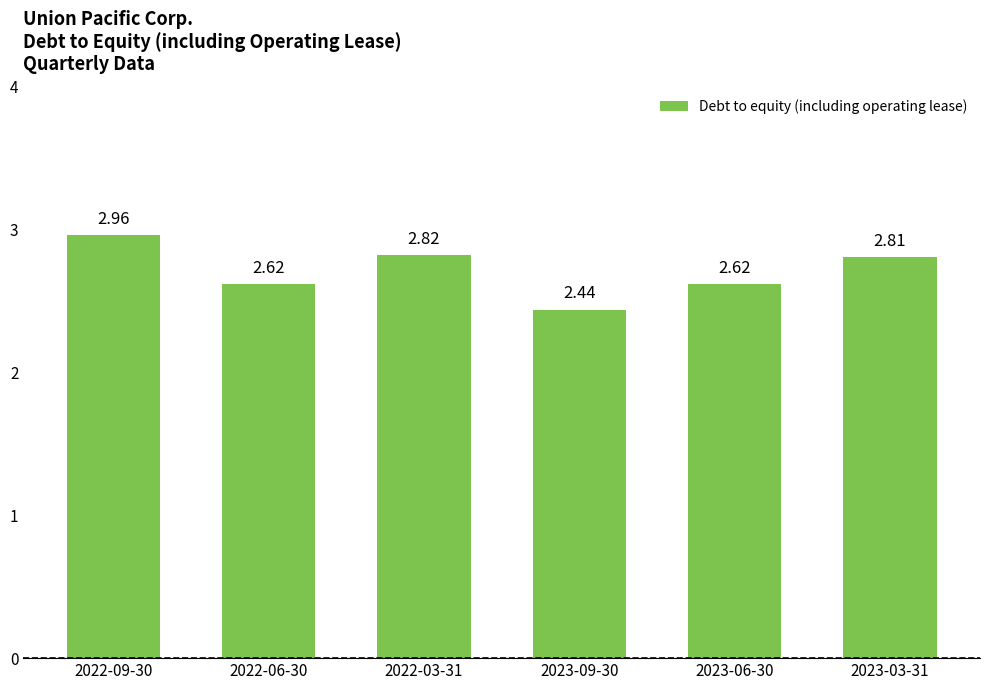

What is the difference between the values at 2023-03-31 and 2023-06-30?

0.2